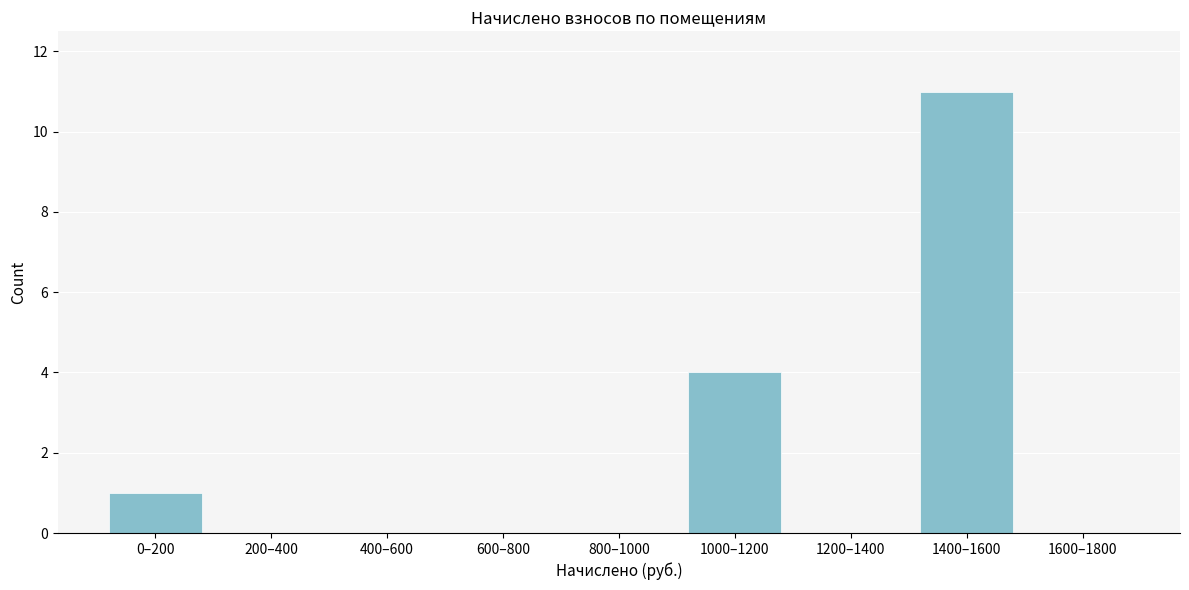

Reading left to right, list all the values displayed in this chart.

0–200=1	200–400=0	400–600=0	600–800=0	800–1000=0	1000–1200=4	1200–1400=0	1400–1600=11	1600–1800=0